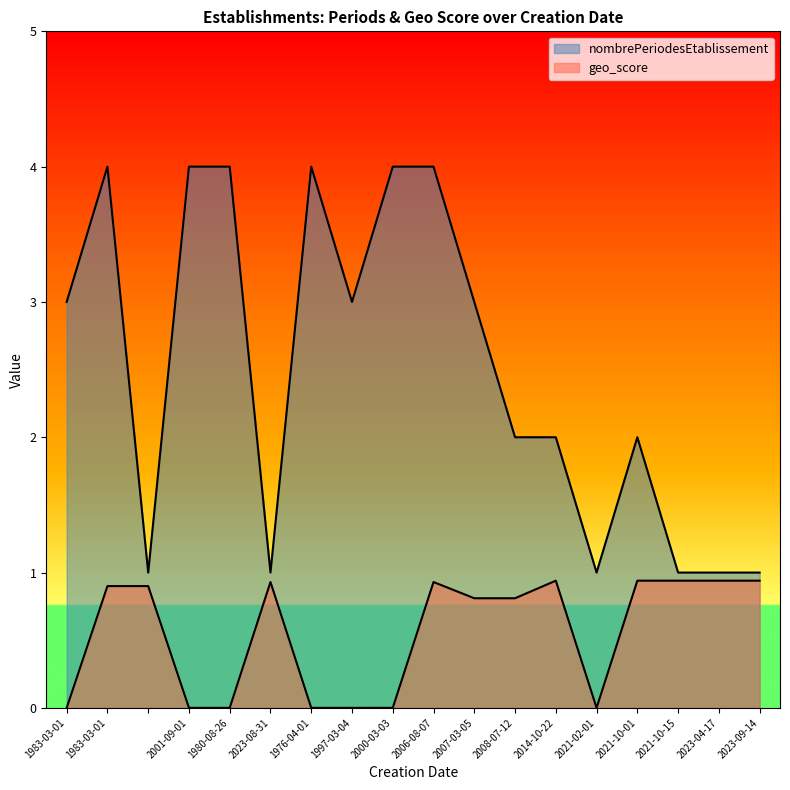

At which category is the sum across all series the highest?

2006-08-07